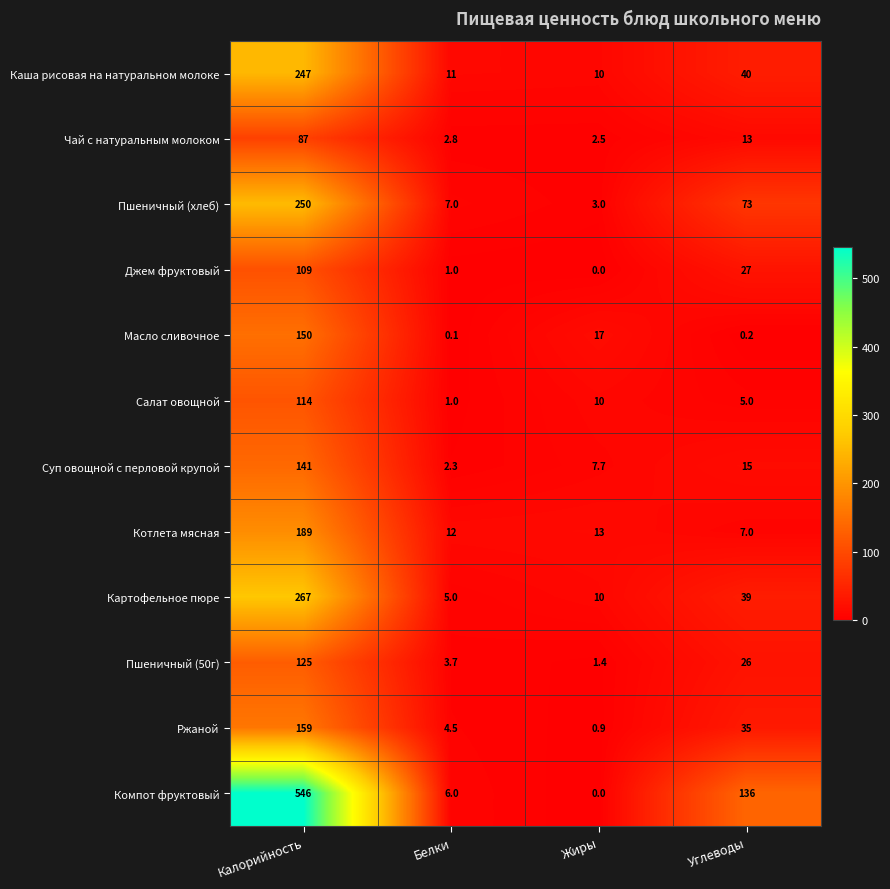

What value does the Ржаной series have at Белки?

4.5